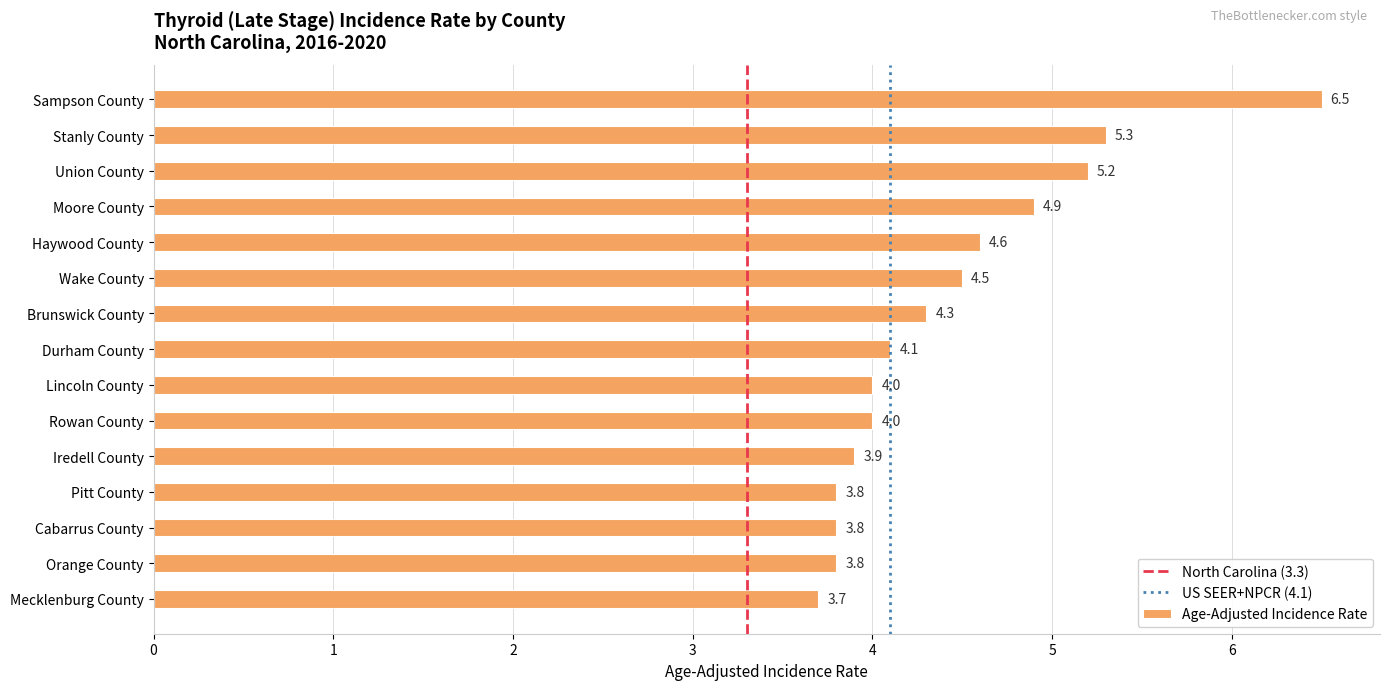

The chart shows a value of 5.3 at Stanly County. True or false?

True